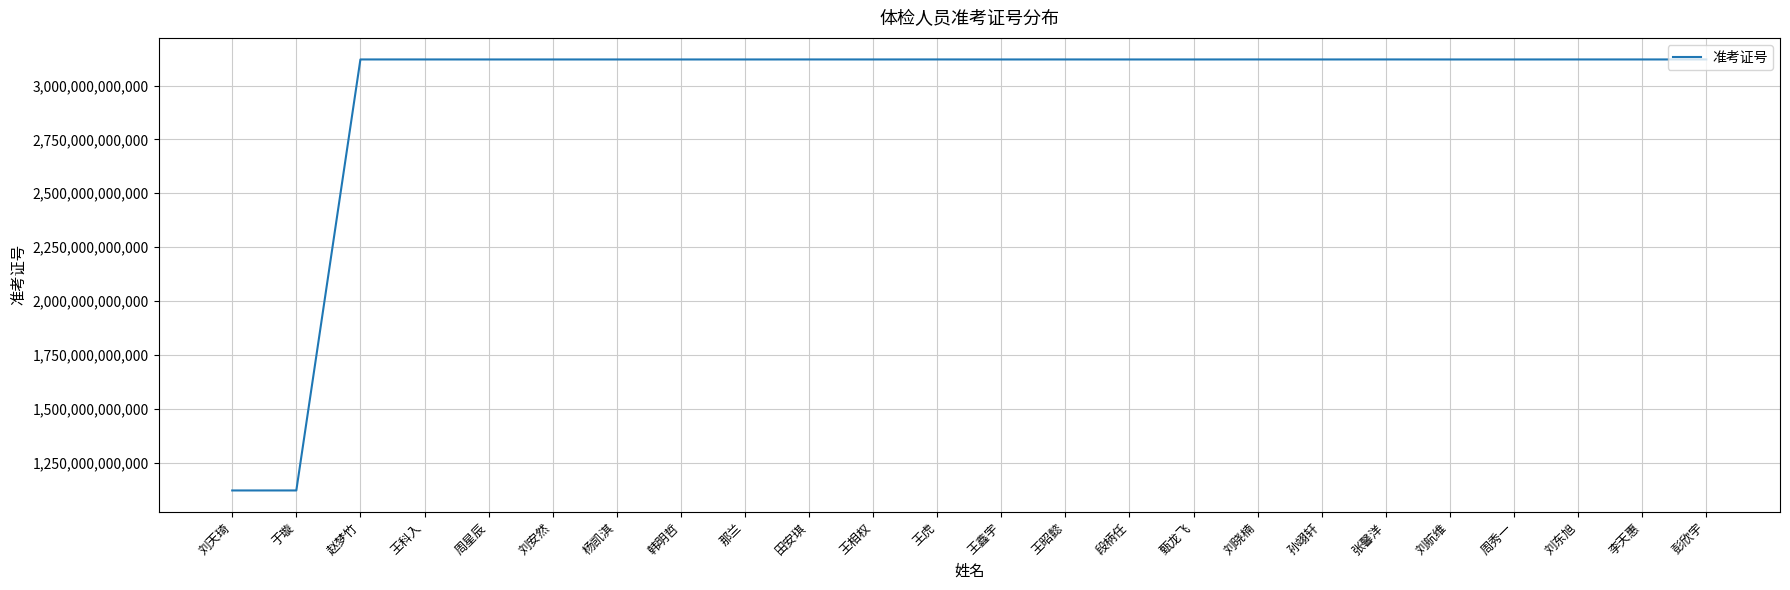

What is the change in value from 刘航维 to 彭欣宇?

+68202085